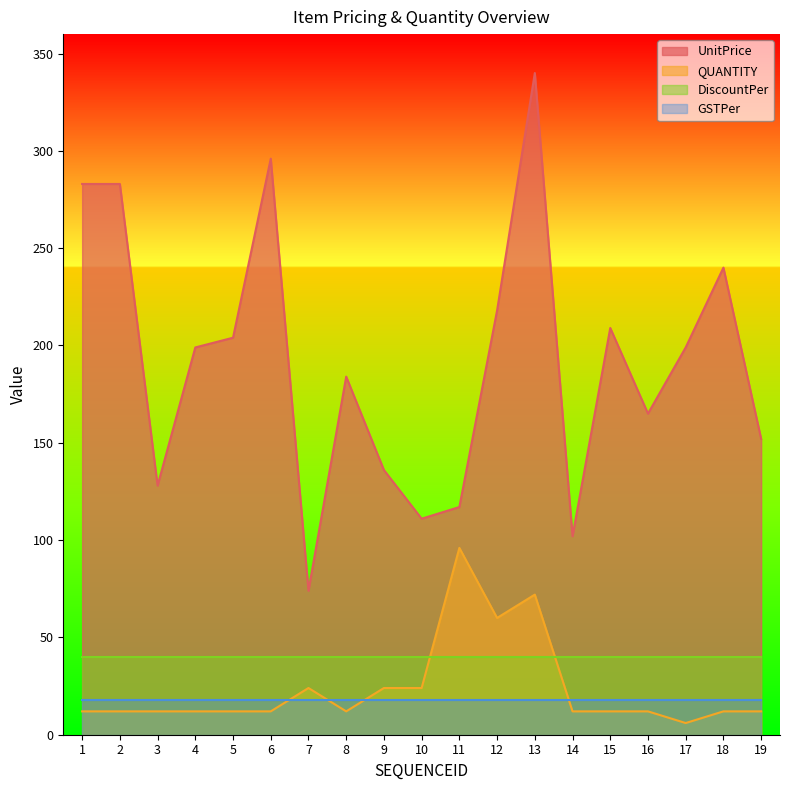

What is the total value across all series at 16?

235